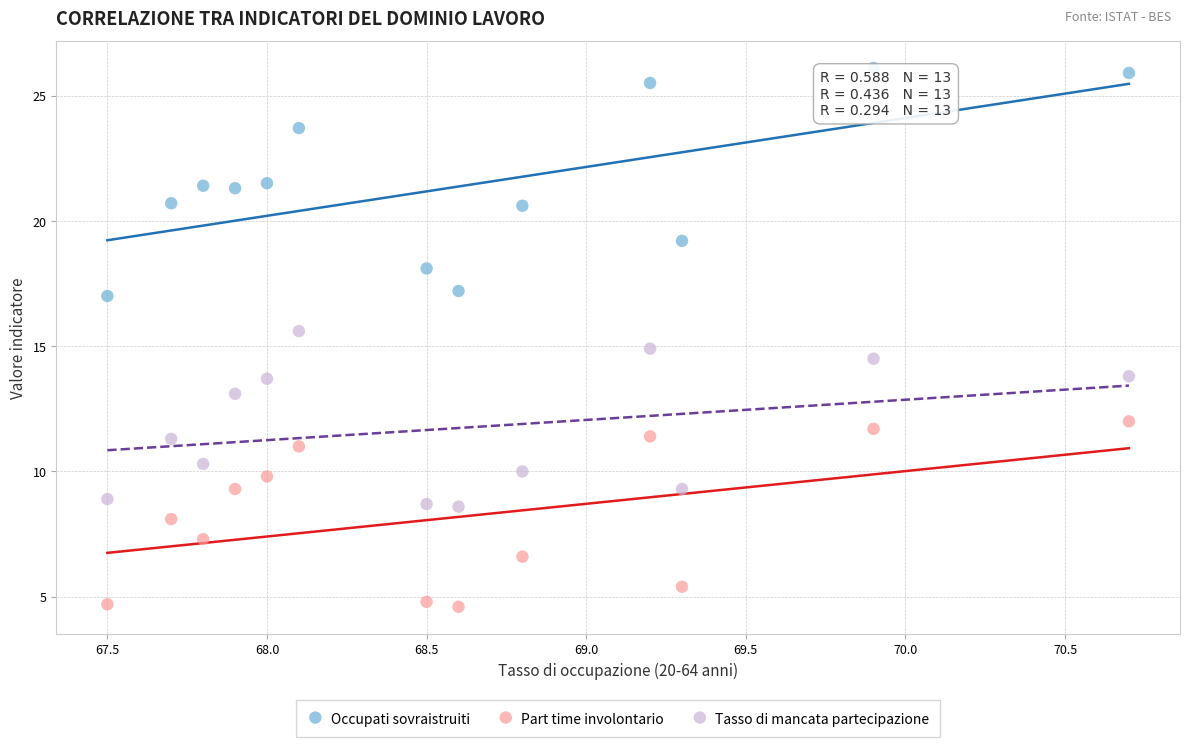

Which series reaches the minimum Y coordinate?

Part time involontario